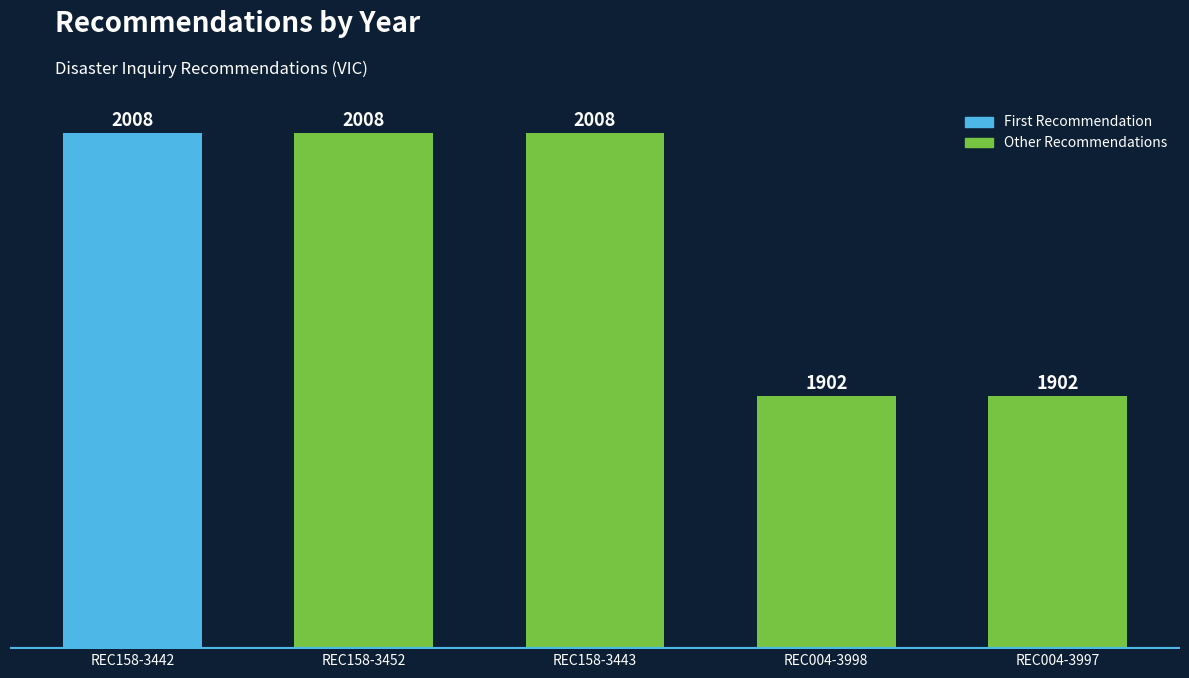

The value at REC158-3442 is 2008. True or false?

True